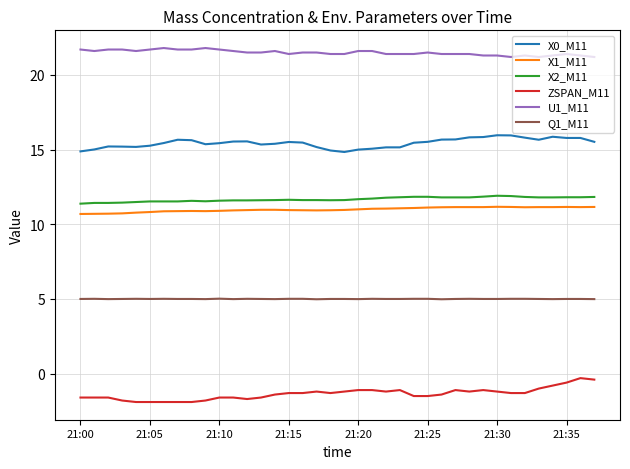

What is the average value of the X2_M11 series?

11.7